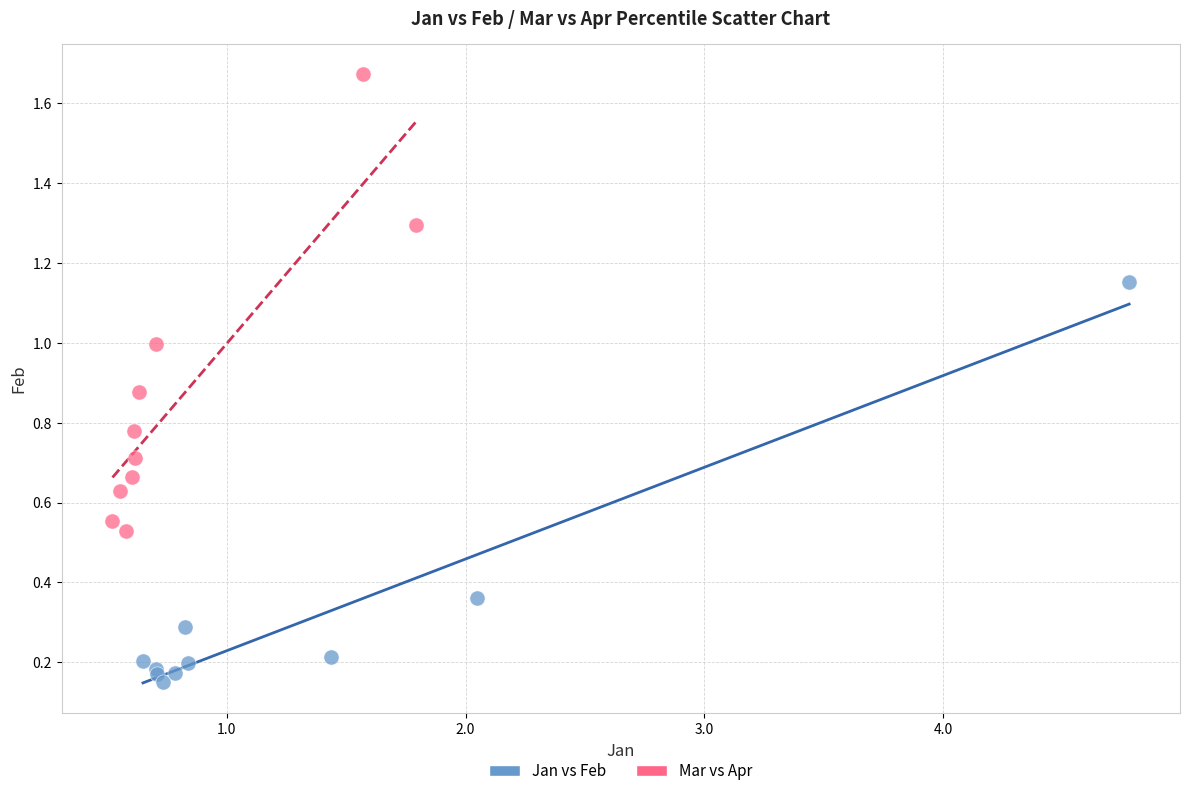

Which series contains the highest Y value?

Mar vs Apr